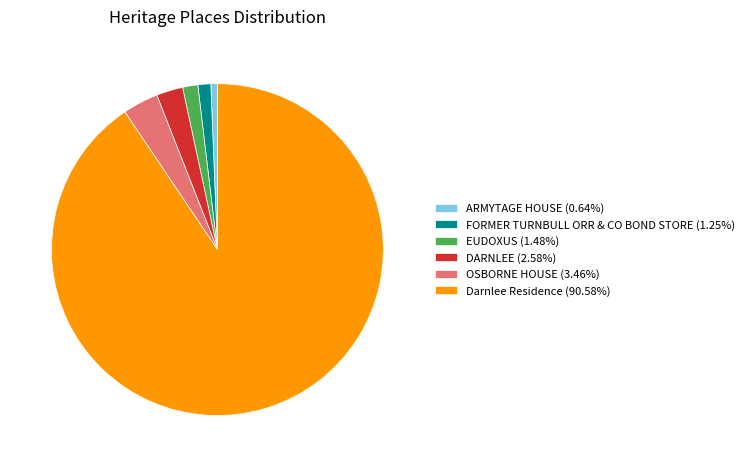

What is the ratio of the value at FORMER TURNBULL ORR & CO BOND STORE (1.25%) to the value at ARMYTAGE HOUSE (0.64%)?

2.0